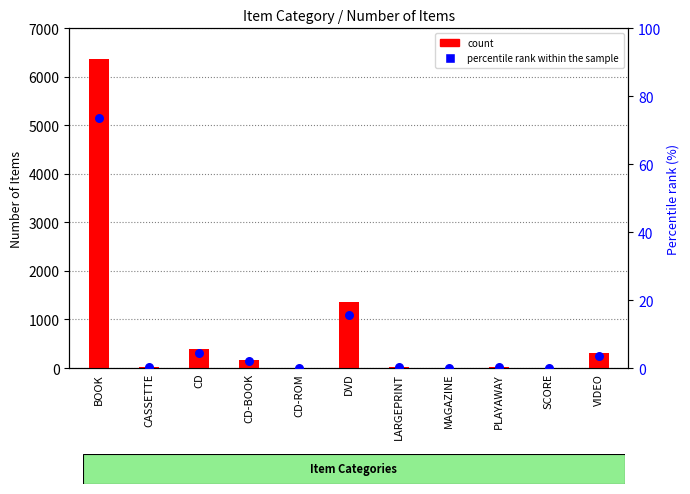

What are all the series names shown in the legend?

count, percentile rank within the sample